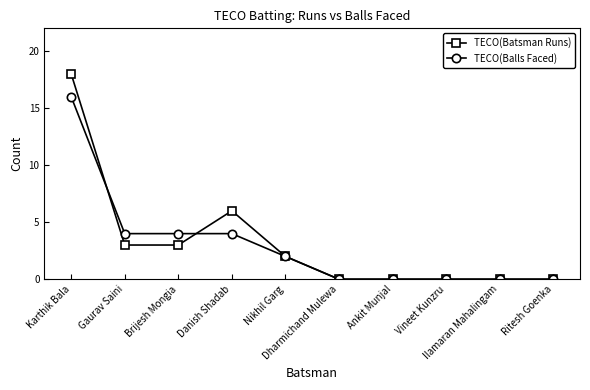

Reading left to right, extract all data points from this chart.

TECO(Batsman Runs): 18	3	3	6	2	0	0	0	0	0
TECO(Balls Faced): 16	4	4	4	2	0	0	0	0	0